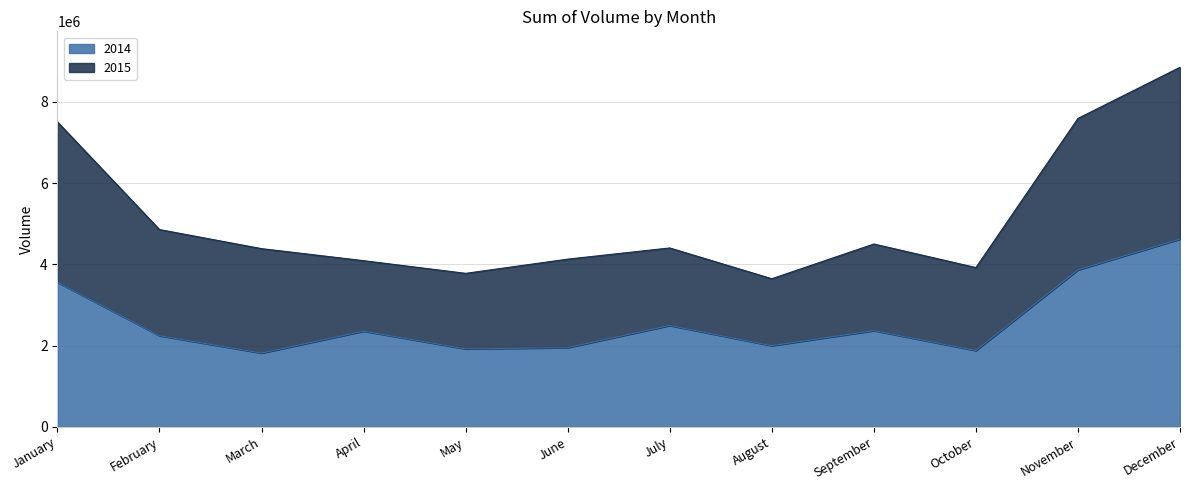

Reading right to left, what are all the values shown in this chart?

December=4621171	November=3862707	October=1876713	September=2367190	August=1996128	July=2493435	June=1948566	May=1917566	April=2354413	March=1814433	February=2242057	January=3557255